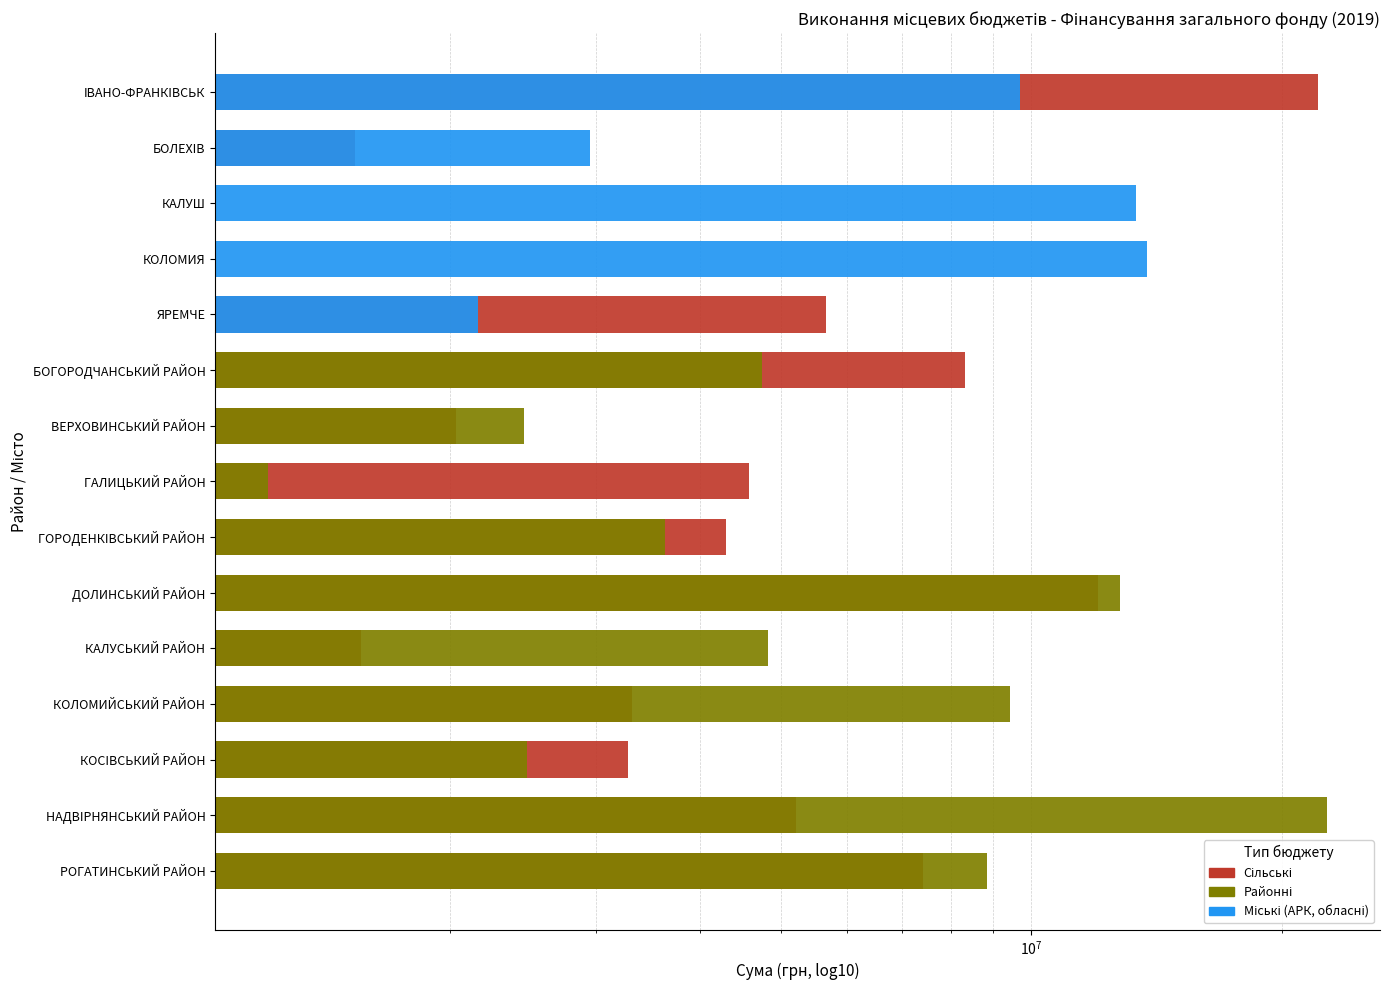

How many bars are there in each group?

3